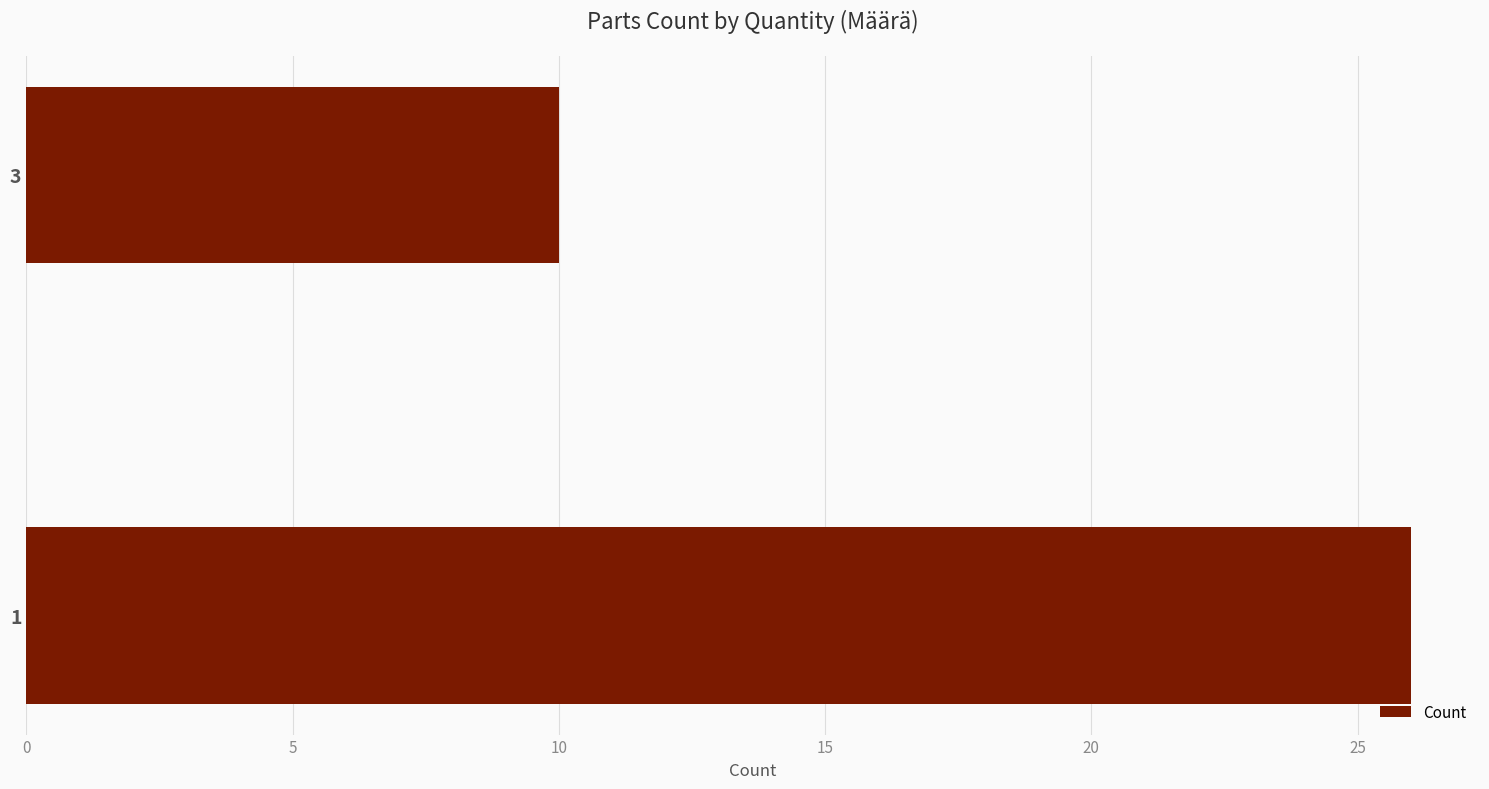

The value at 3 is 16. True or false?

False